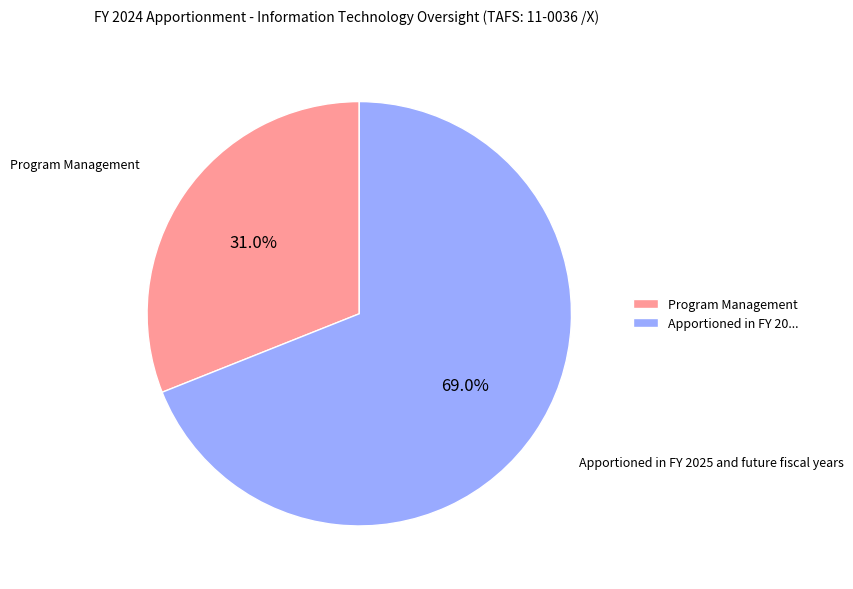

How many segments does this pie chart have?

2